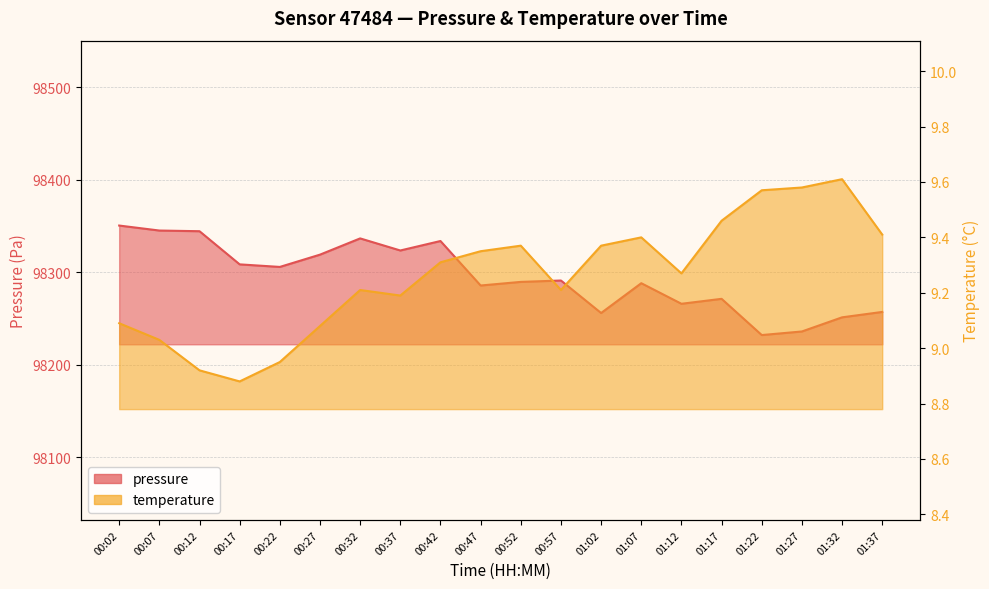

At which label does temperature reach its minimum?

00:17